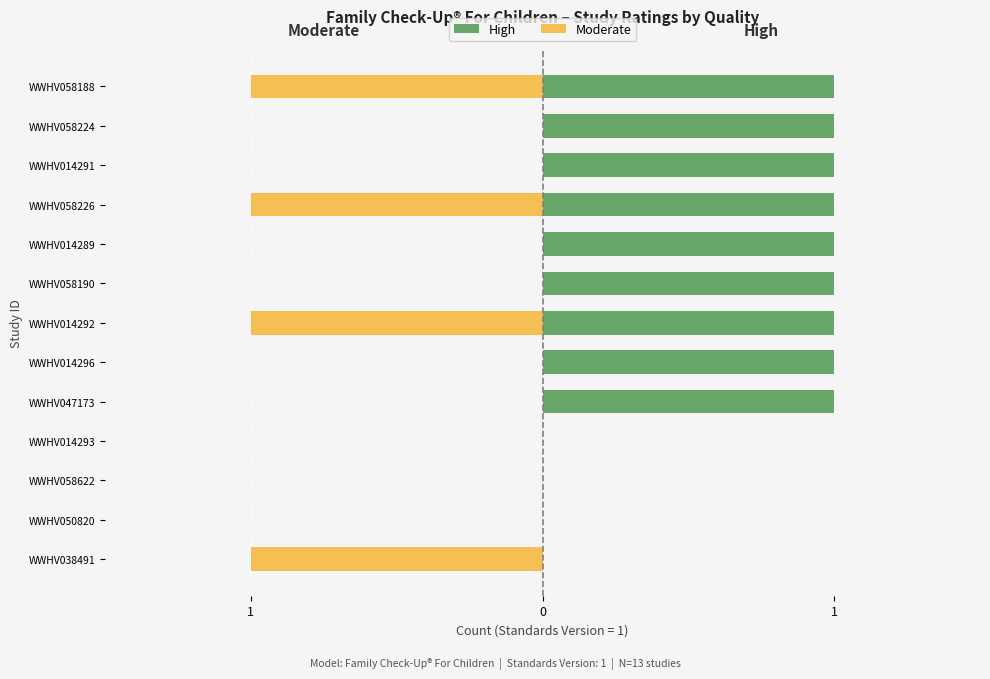

Between 9 and 7, which is larger?

9